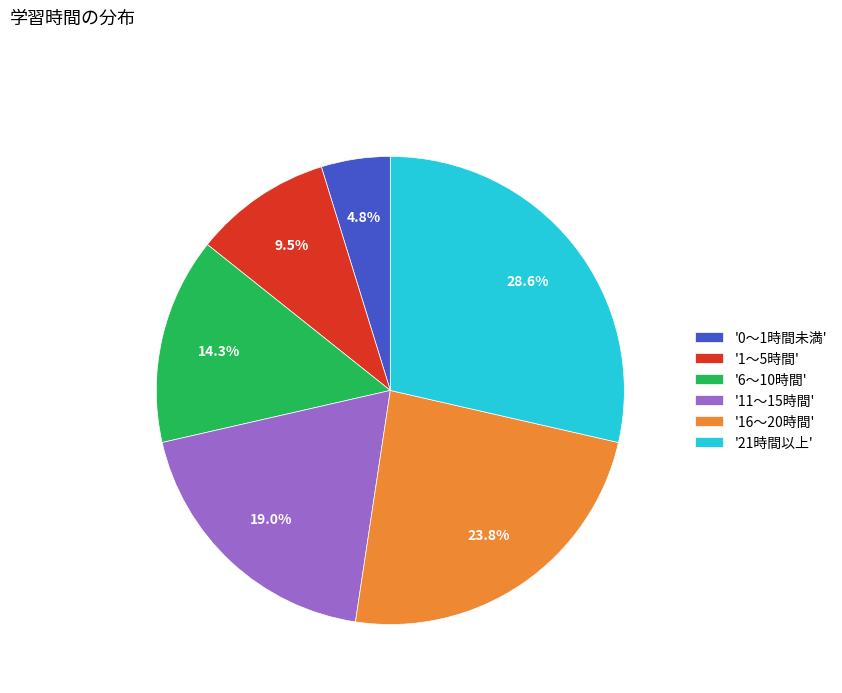

How many slices are in this pie chart?

6